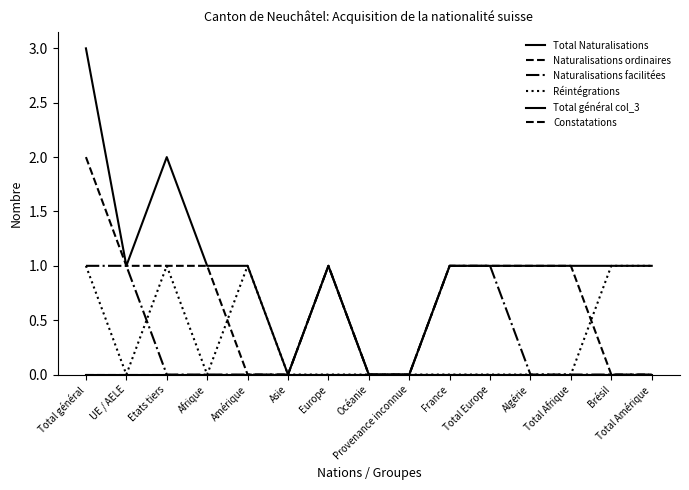

Is the value of Réintégrations at Amérique greater than the value of Constatations at Etats tiers?

Yes